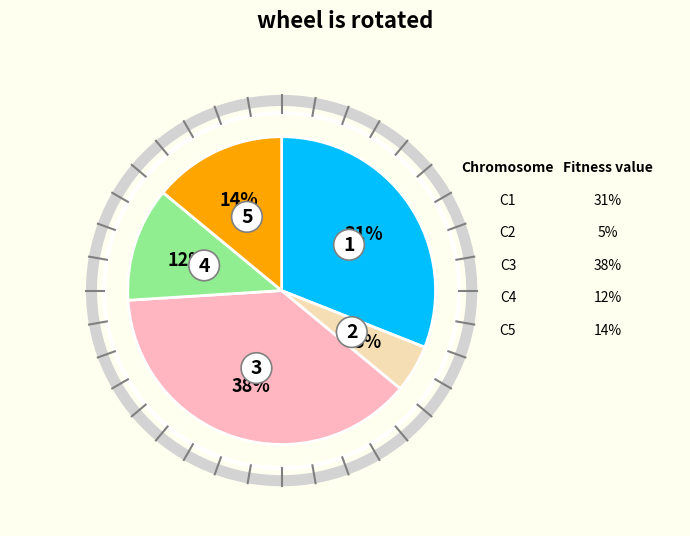

Between 5 and 2, which is larger?

5